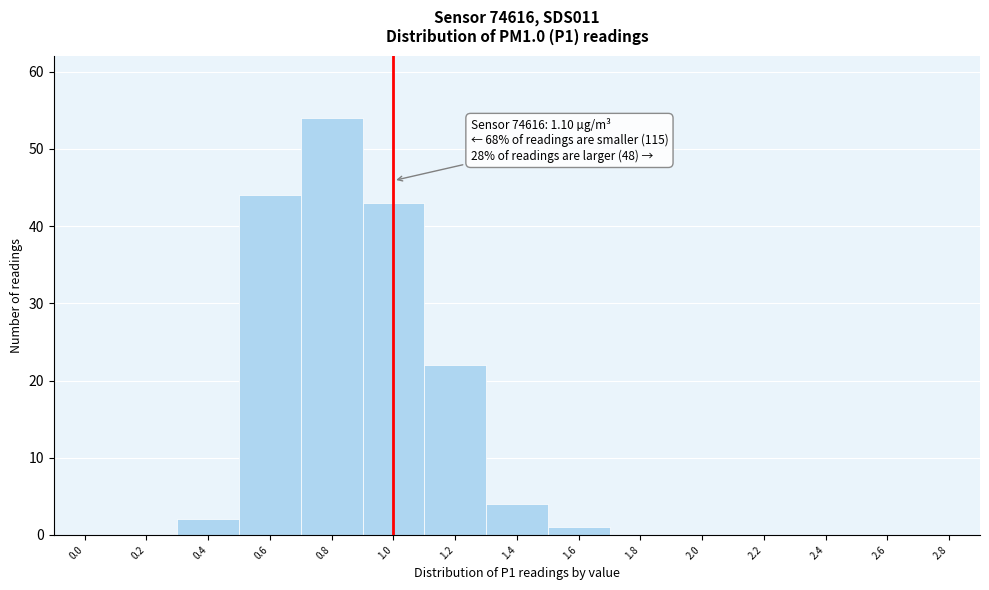

Reading right to left, extract all data points from this chart.

2.8=0	2.6=0	2.4=0	2.2=0	2.0=0	1.8=0	1.6=1	1.4=4	1.2=22	1.0=43	0.8=54	0.6=44	0.4=2	0.2=0	0.0=0